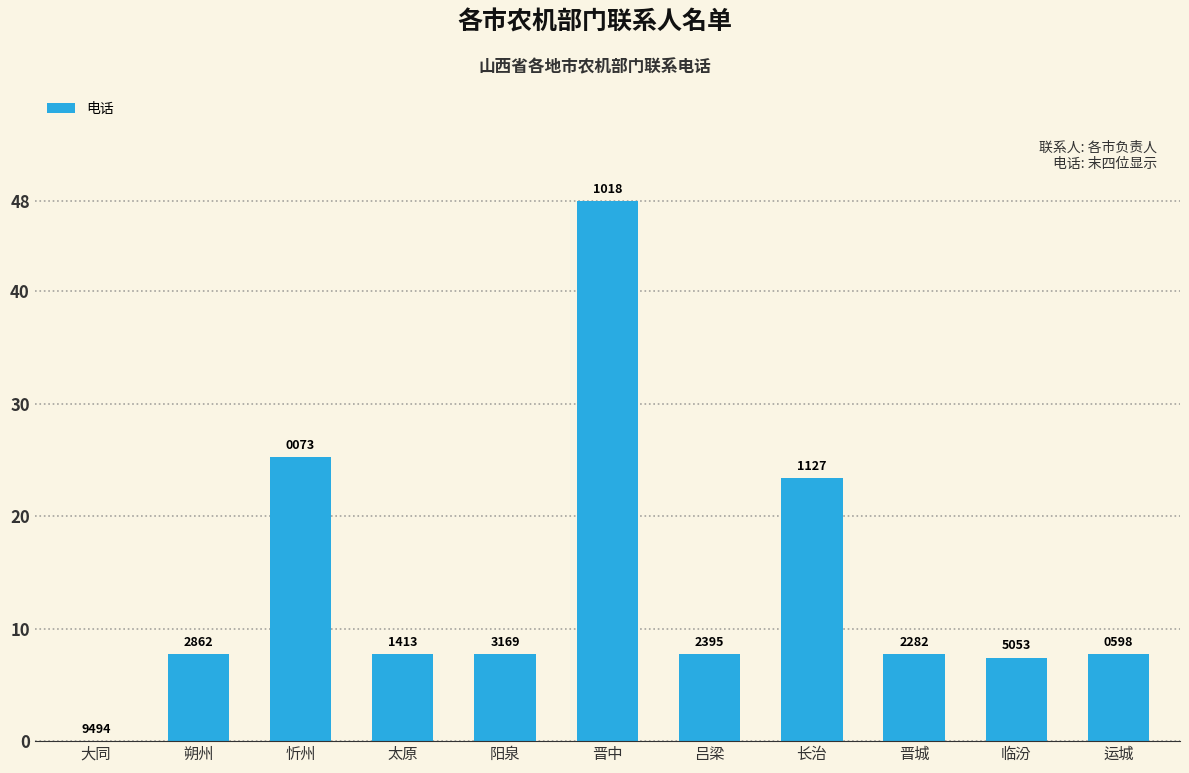

The chart shows a value of 1.6 at 临汾. True or false?

False